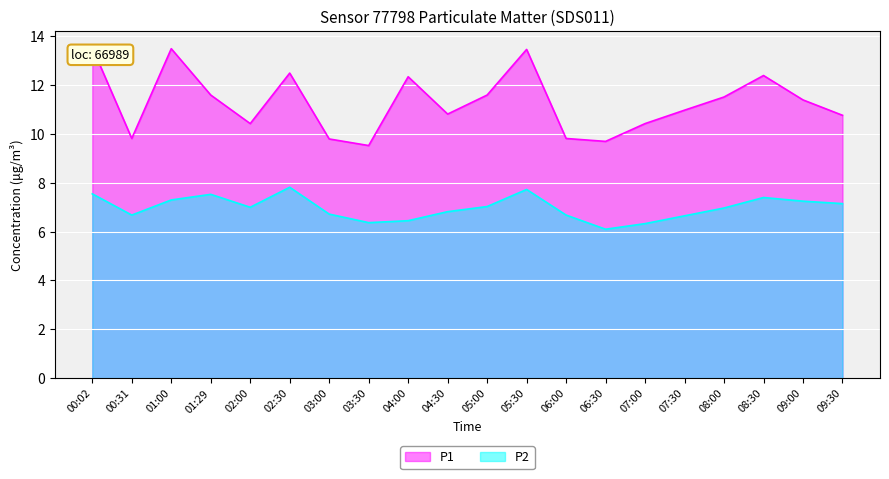

Does the chart display data point markers on the line(s)?

No